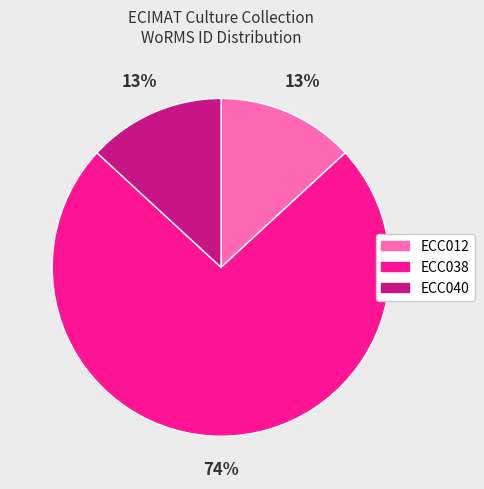

Approximately how many times larger is the value at ECC040 compared to ECC012?

1.0